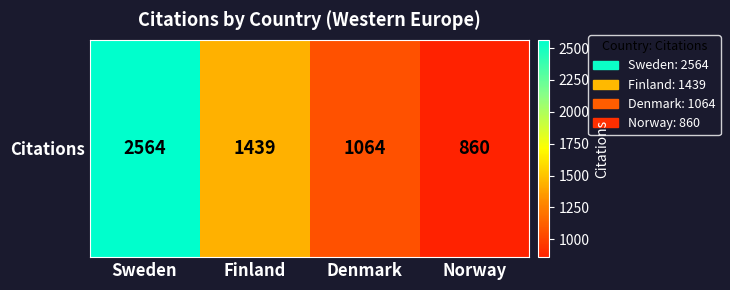

Reading left to right, list all the values displayed in this chart.

2564	1439	1064	860